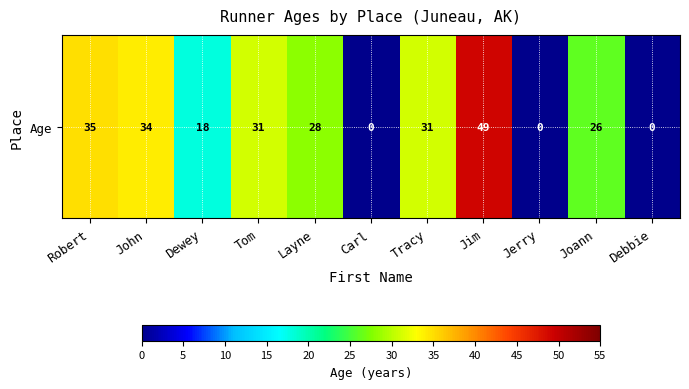

What is the difference between the maximum and second lowest values?

49